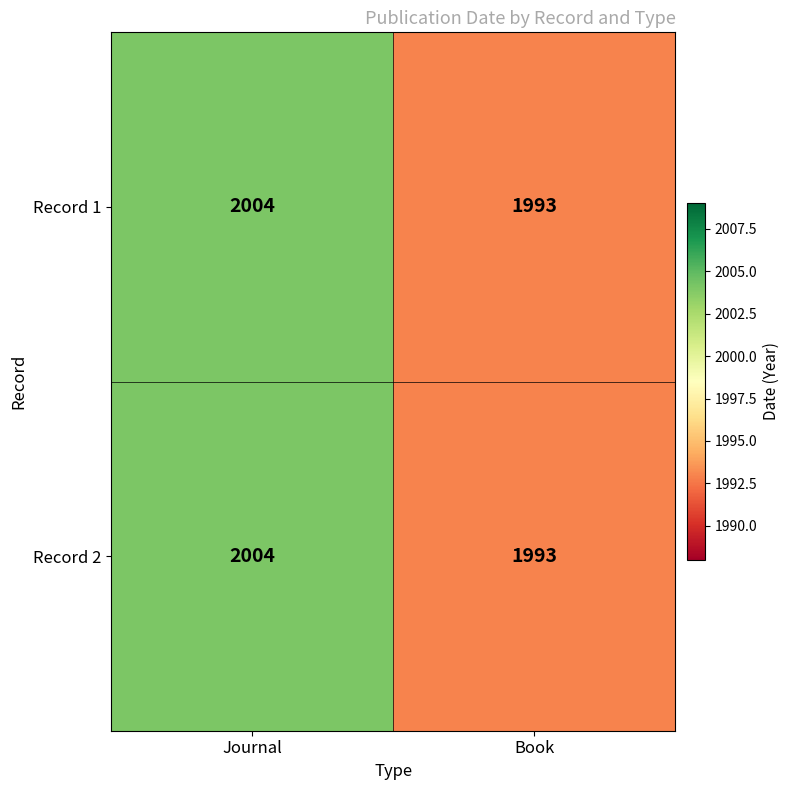

What is the minimum value shown in the chart?

1993